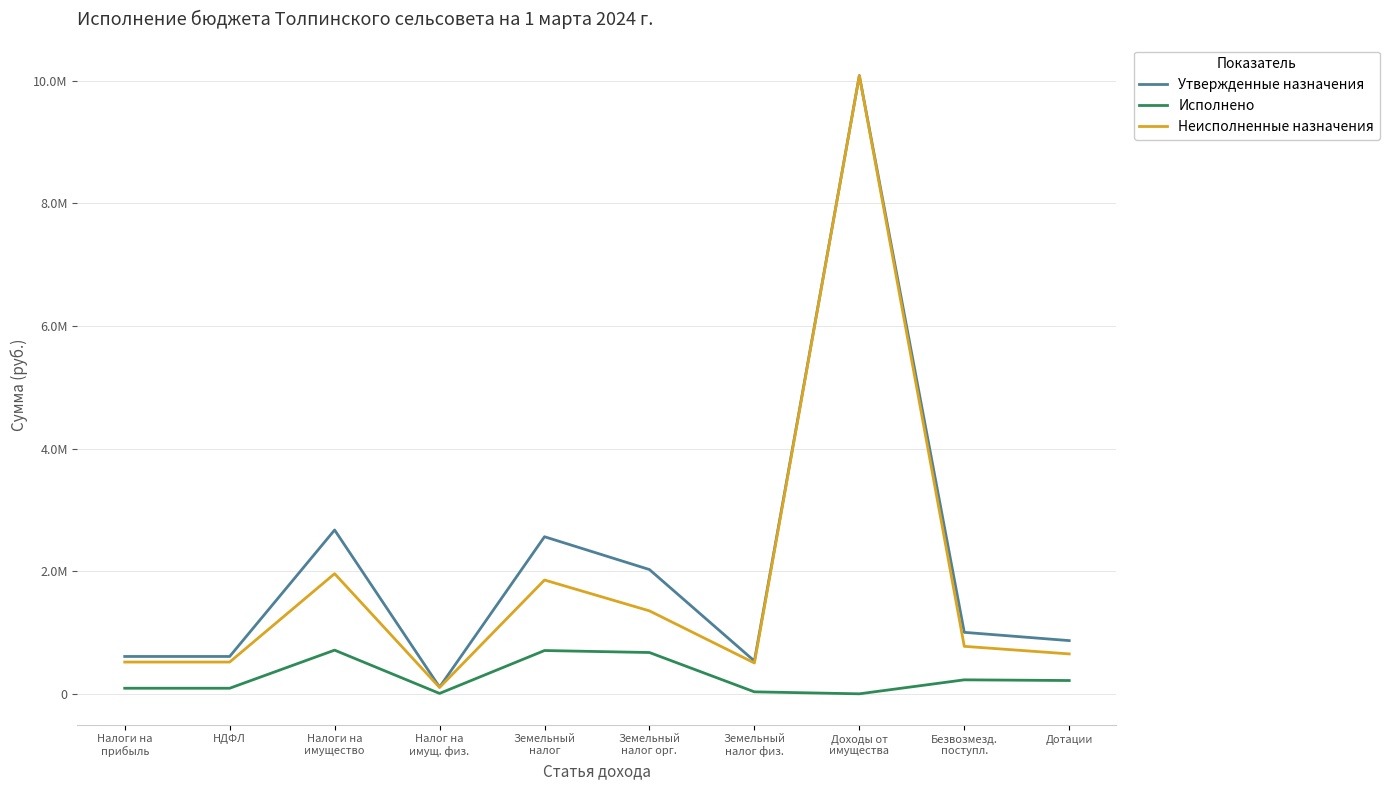

How many interior local valleys does the Неисполненные назначения series have?

2